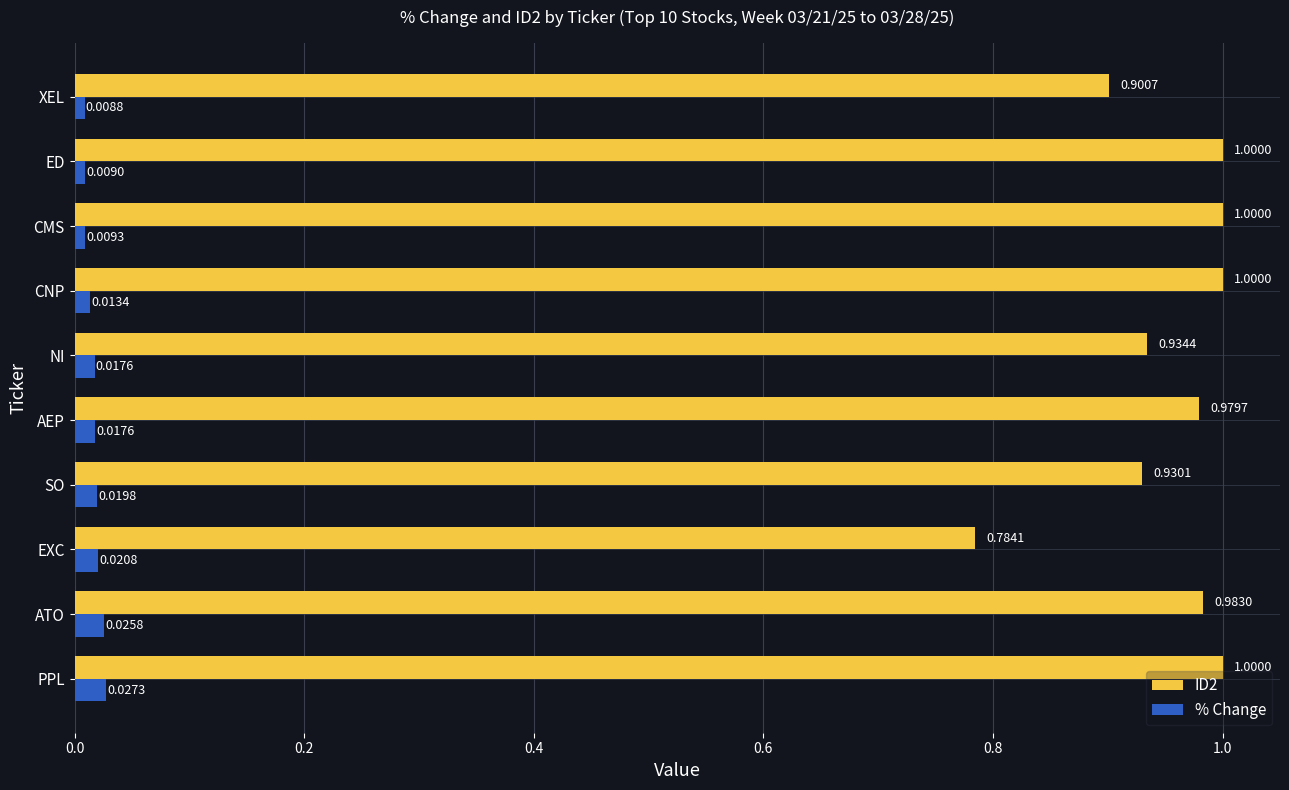

At which label is % Change closest to 0?

XEL